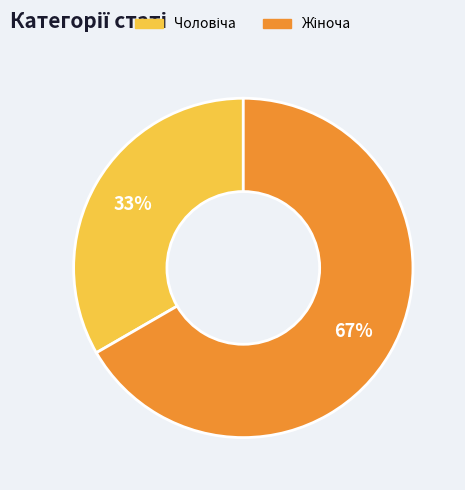

Count the number of slices in the pie.

2